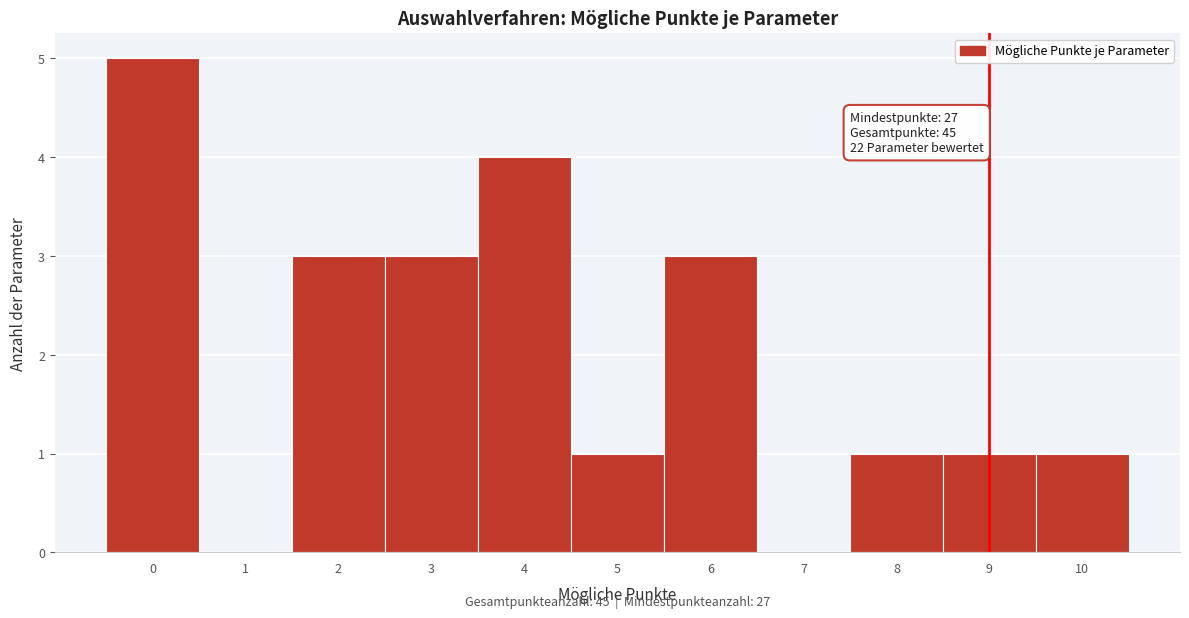

Which range on the x-axis has the tallest bar?

-0.5 to 0.5